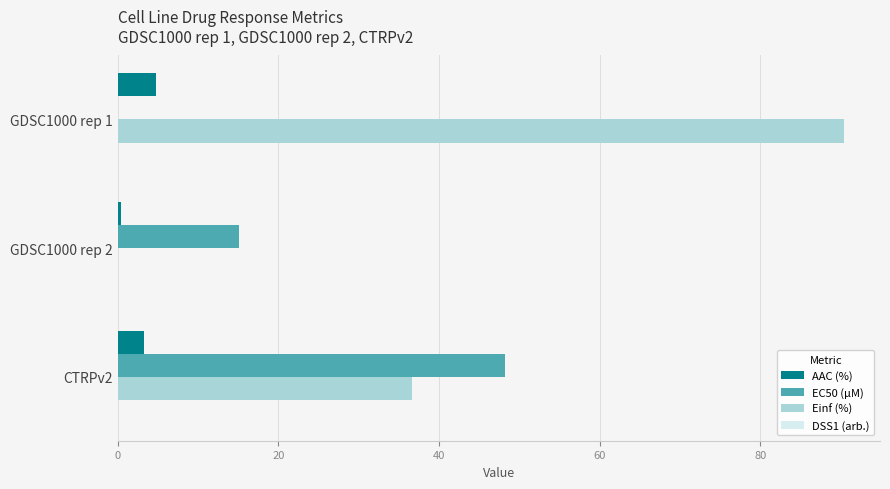

The EC50 (µM) series shows 48.2 at CTRPv2. True or false?

True